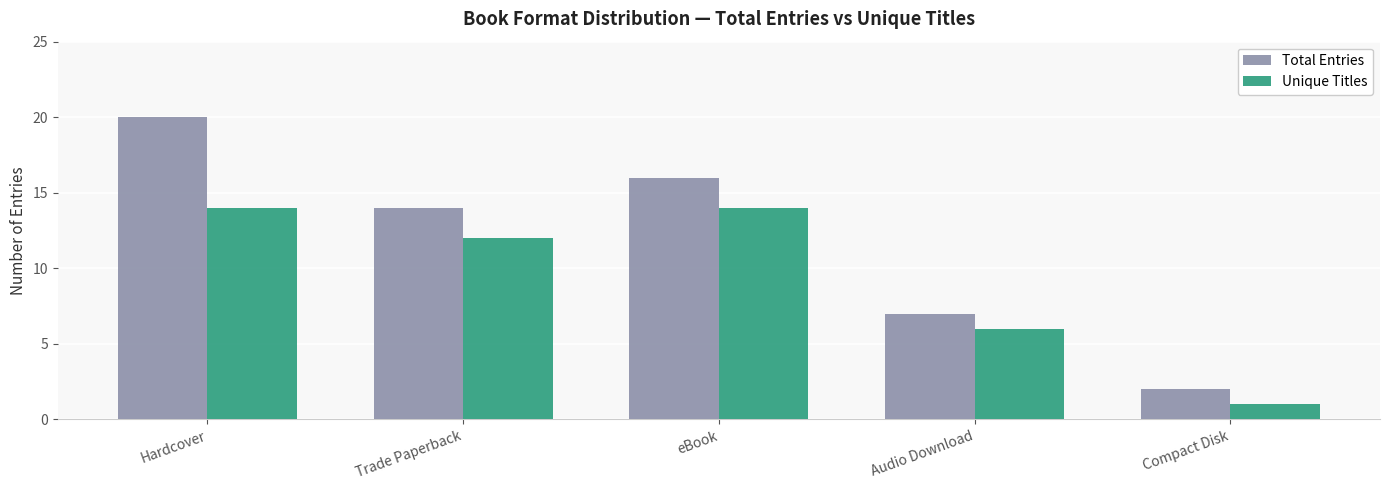

Which series has the widest spread of values?

Total Entries